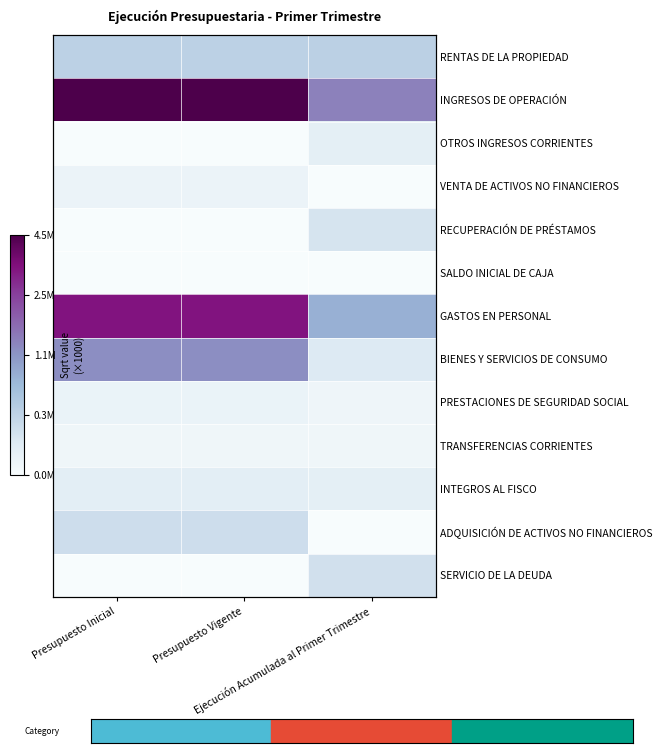

Between Presupuesto Vigente and Ejecución Acumulada al Primer Trimestre, which is larger?

Ejecución Acumulada al Primer Trimestre